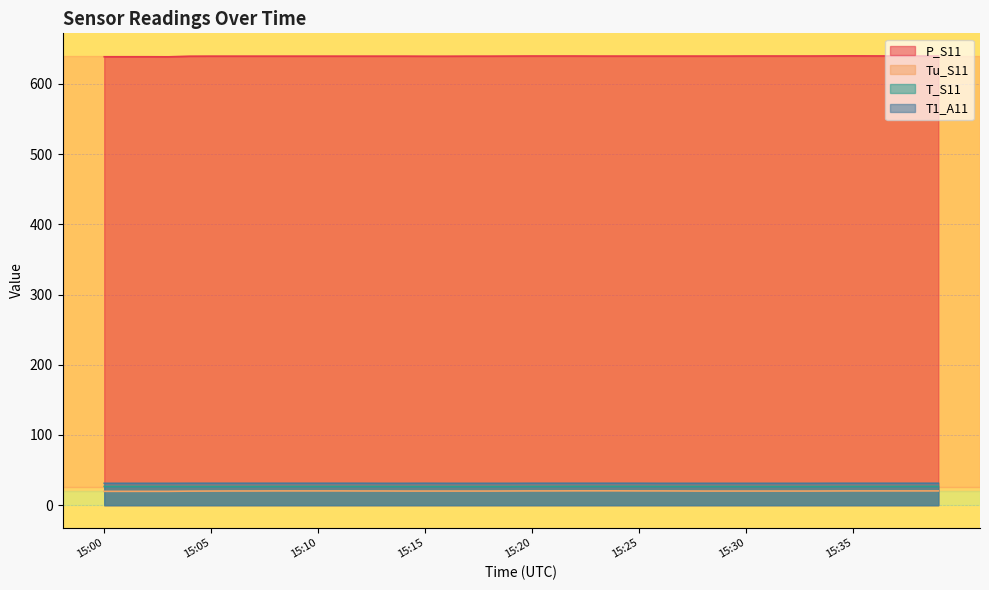

What is the difference between the second highest and second lowest values in the T1_A11 series?

0.1